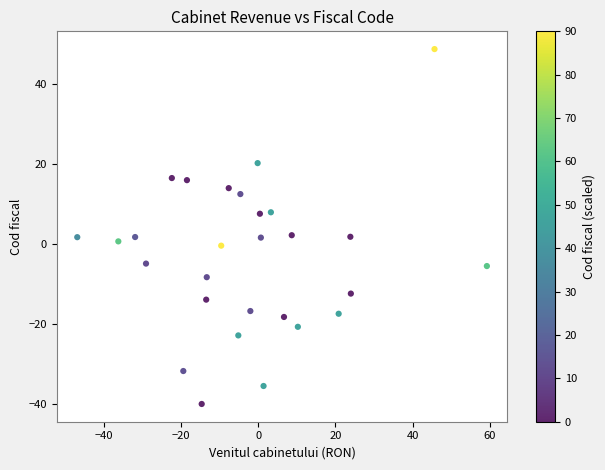

What is the range of X values (max minus min)?

106.3